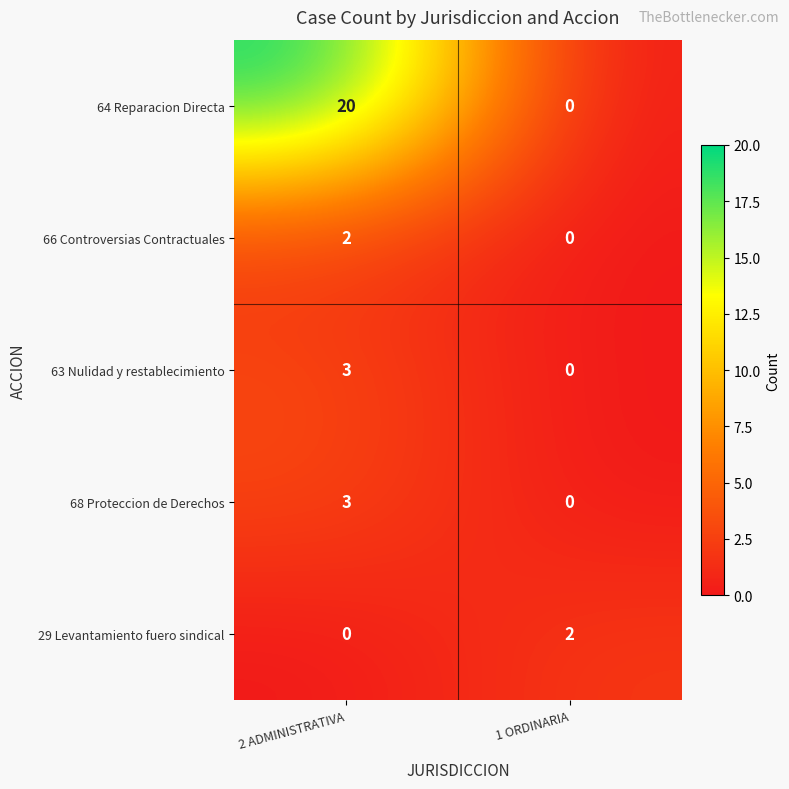

What is the difference between the maximum and minimum values in the 64 Reparacion Directa series?

20